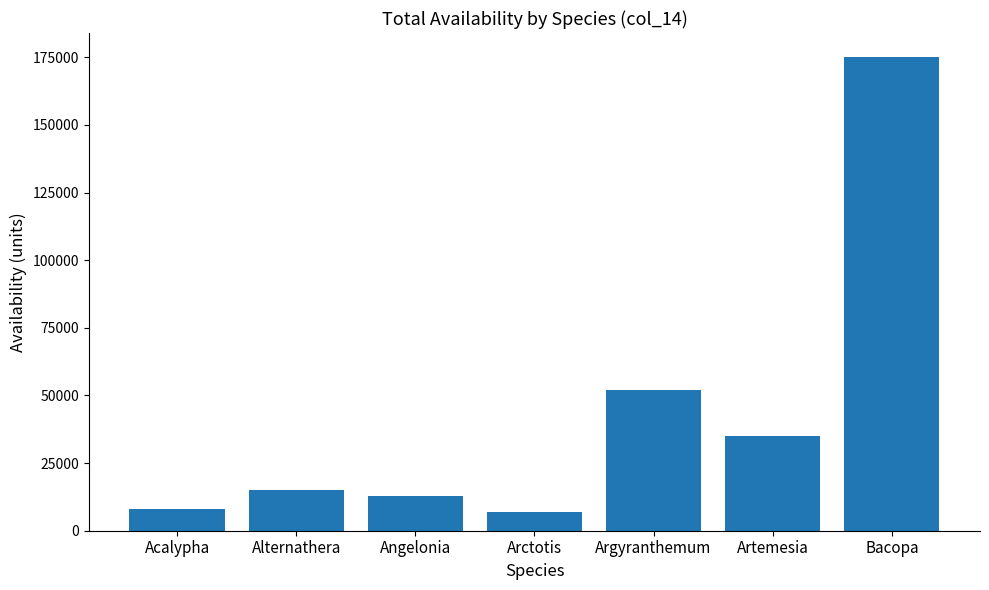

At which label is the value closest to 91050?

Argyranthemum